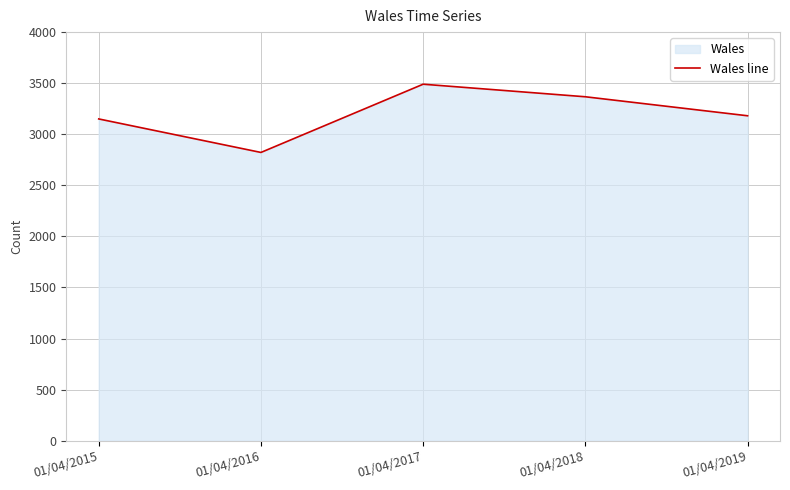

What value does the data have at 01/04/2016, to the nearest 50?

2800